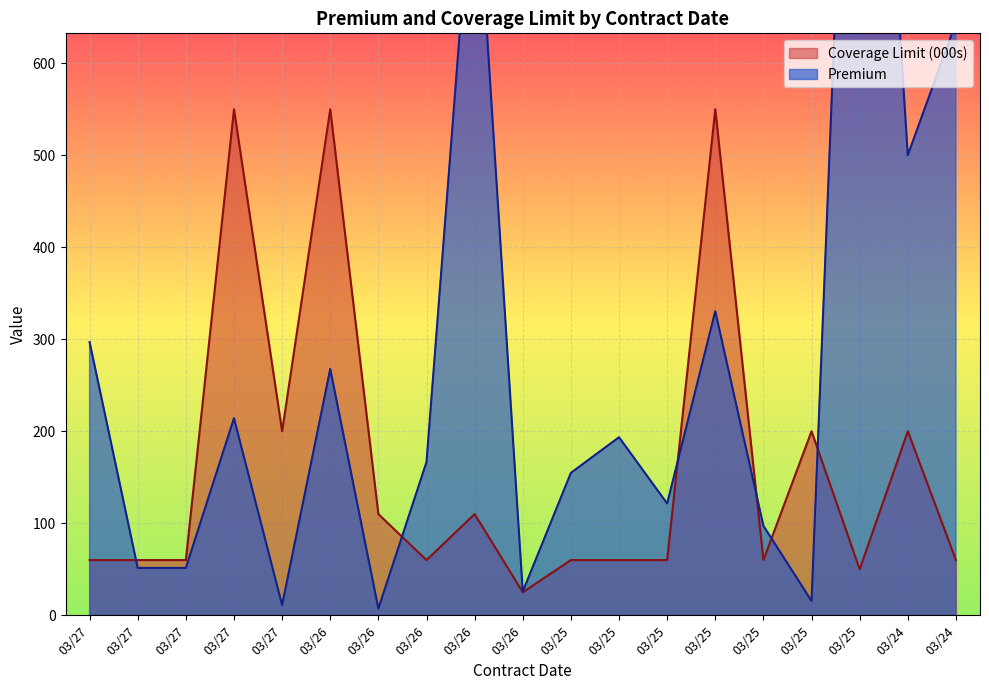

What is the difference between the Coverage Limit values at 03/24 and 03/26?

140.0